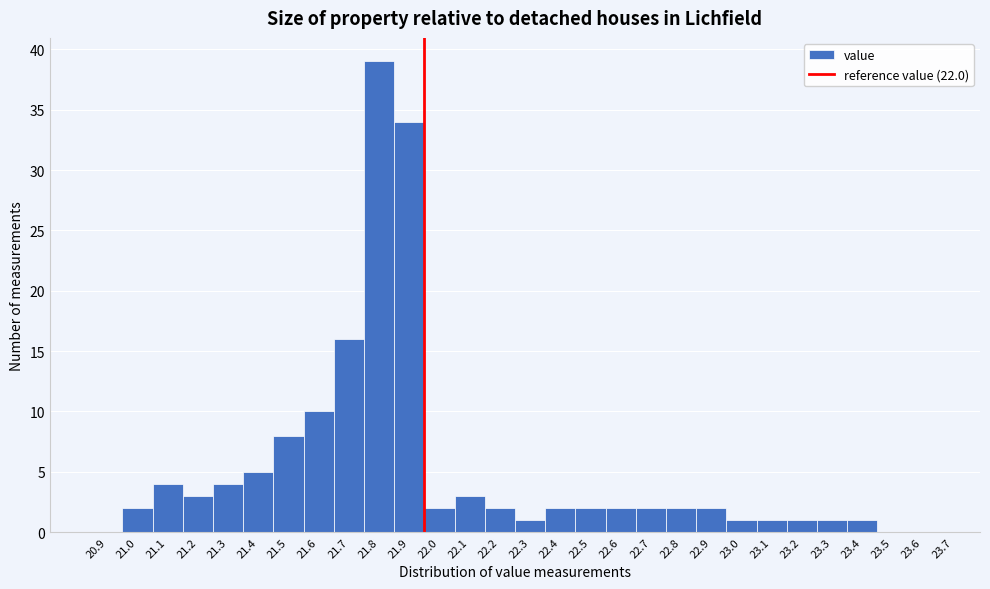

Reading right to left, extract all data points from this chart.

23.6=0	23.5=0	23.4=1	23.3=1	23.2=1	23.1=1	23.0=1	22.9=2	22.8=2	22.7=2	22.6=2	22.5=2	22.4=2	22.3=1	22.2=2	22.1=3	22.0=2	21.9=34	21.8=39	21.7=16	21.6=10	21.5=8	21.4=5	21.3=4	21.2=3	21.1=4	21.0=2	20.9=0